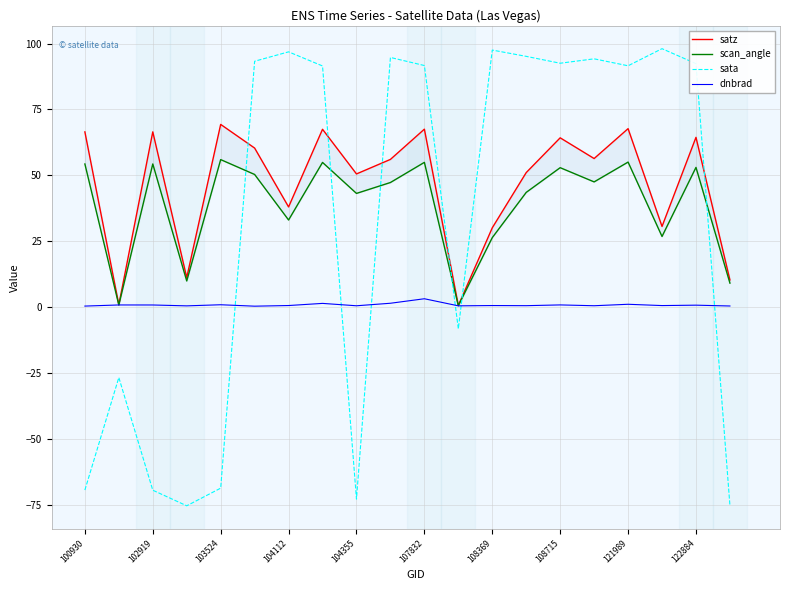

Which series ends up on top after the final intersection of sata and dnbrad?

dnbrad